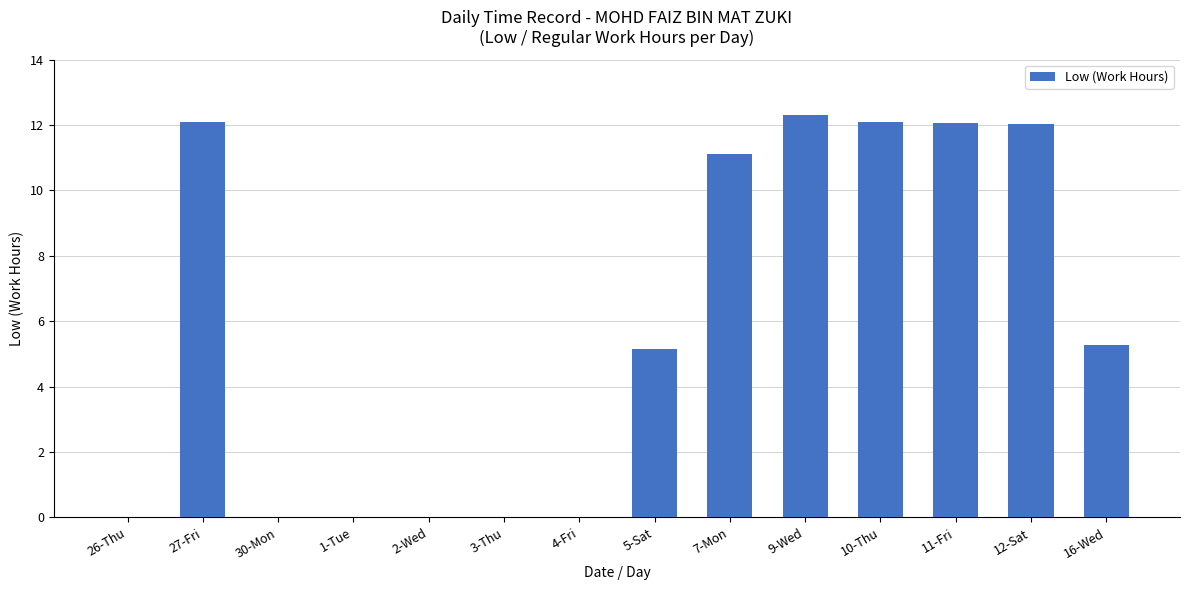

What is the sum of all values?

82.1